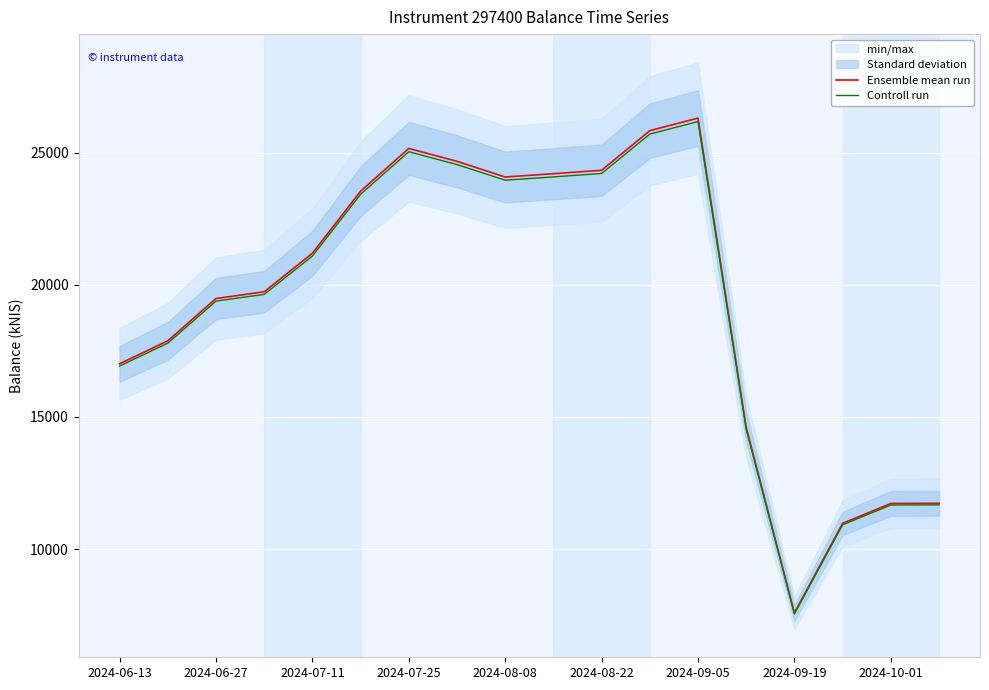

What is the average value of the Controll run series?

19351.5